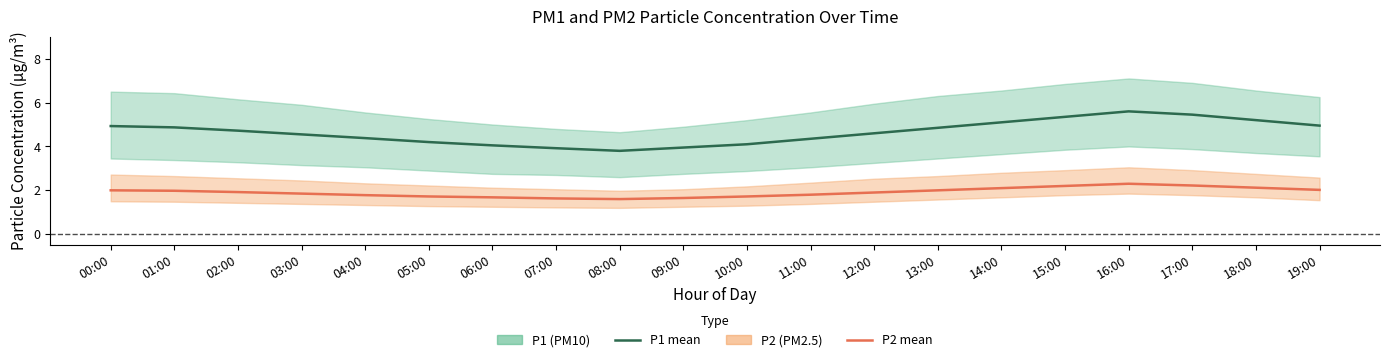

Which has a higher value, 03:00 or 11:00?

03:00